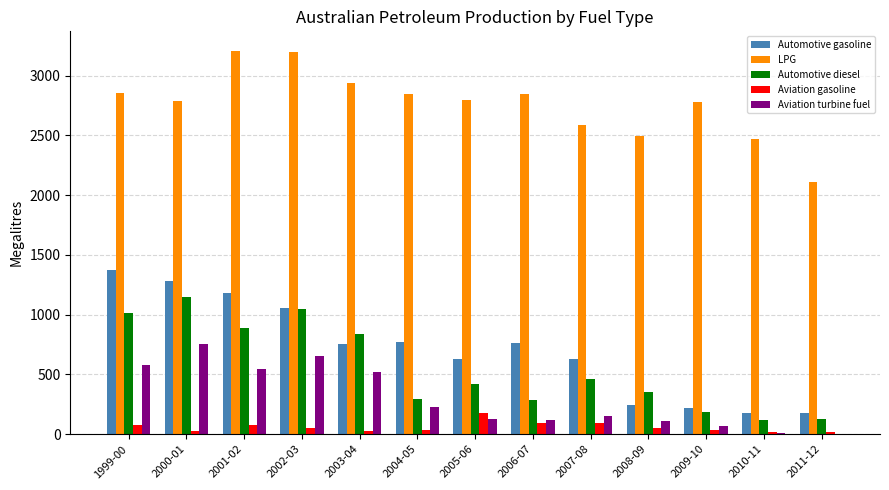

At which label does Automotive diesel reach its peak?

2000-01